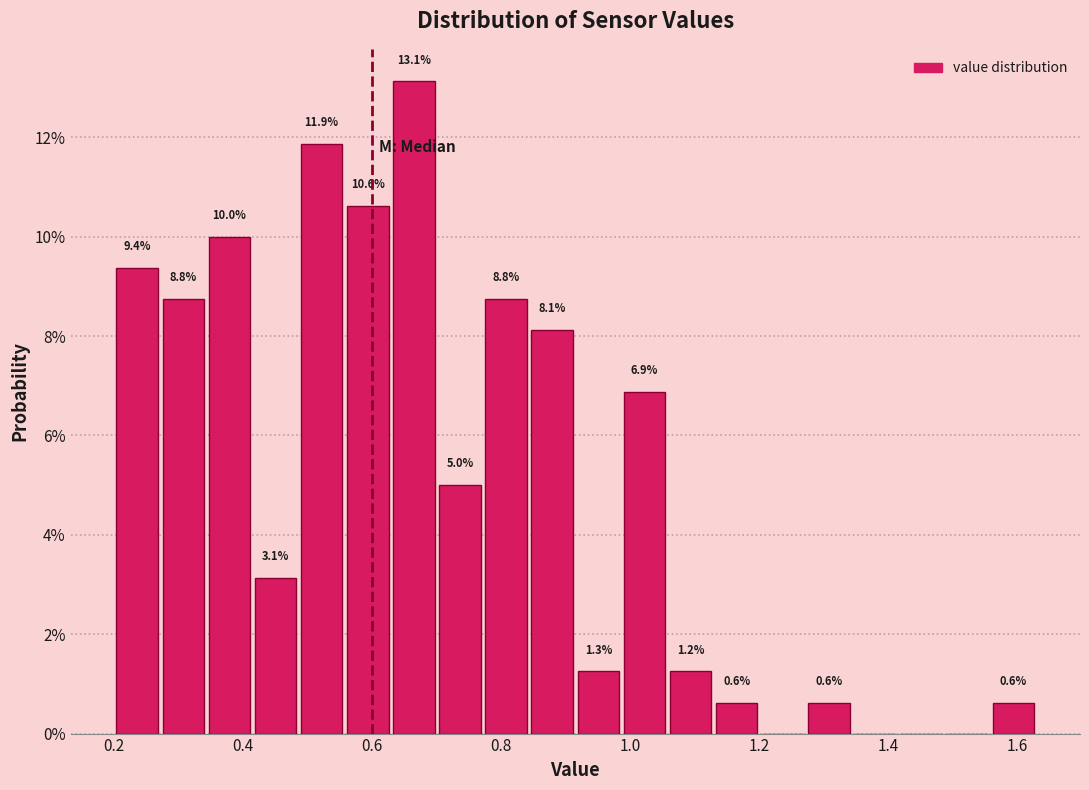

Read against the x-axis, roughly where is the centre of the tallest bar?

0.66